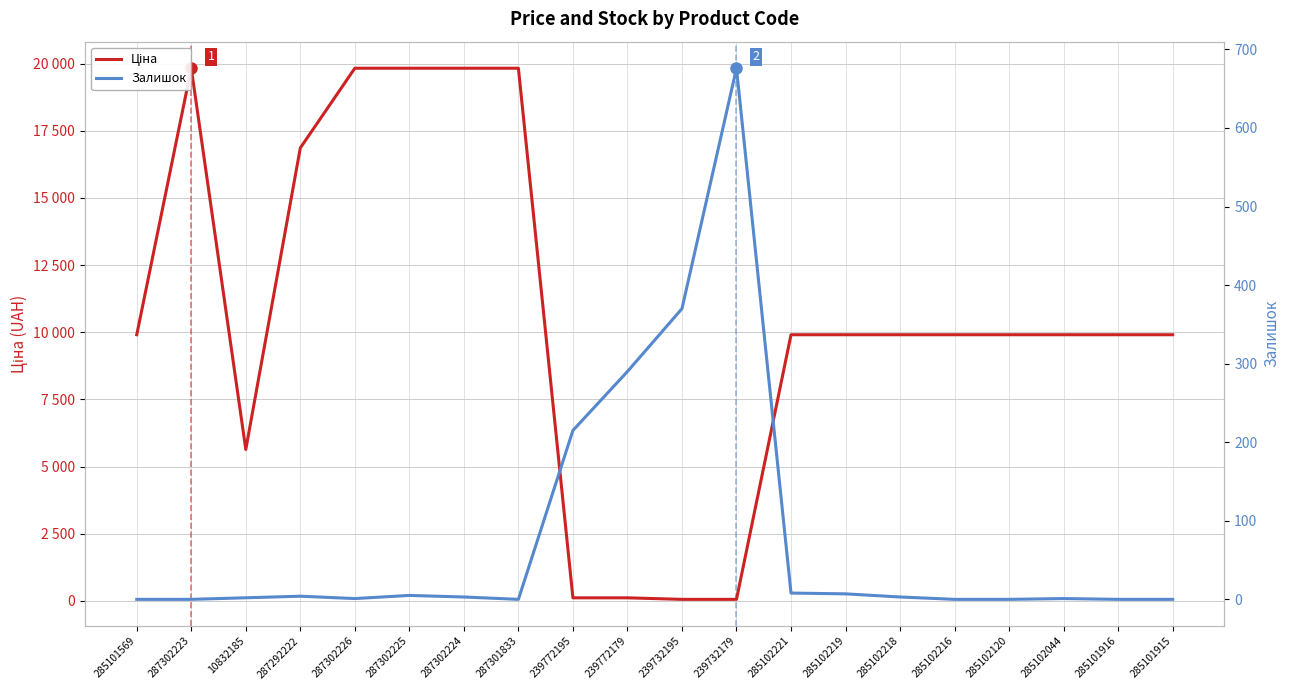

The Залишок series shows 337.5 at 287301833. True or false?

False